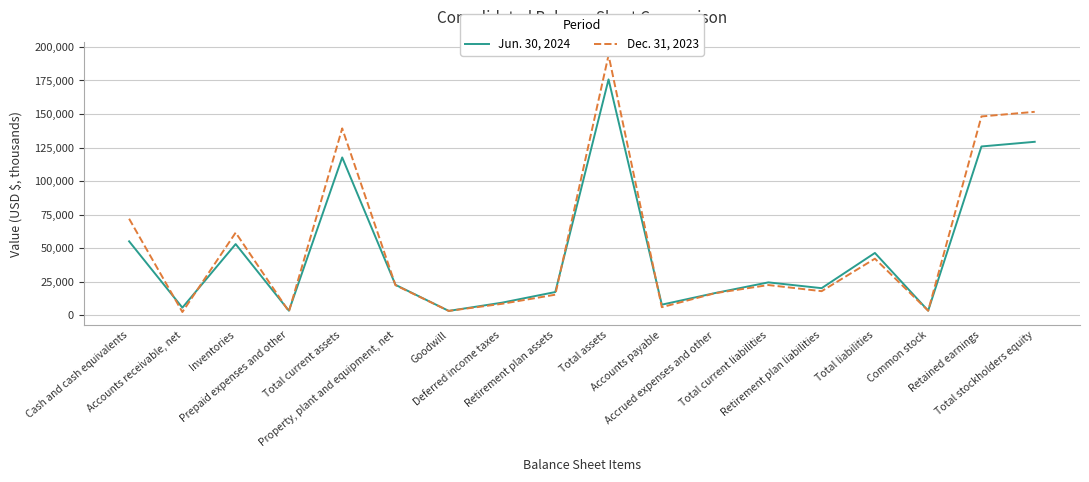

The value of Dec. 31, 2023 at Total liabilities is 42214. True or false?

True